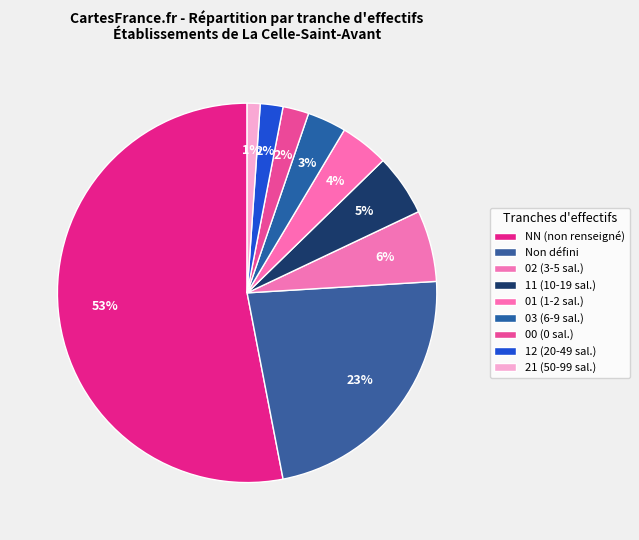

What is the largest slice in the pie chart?

NN